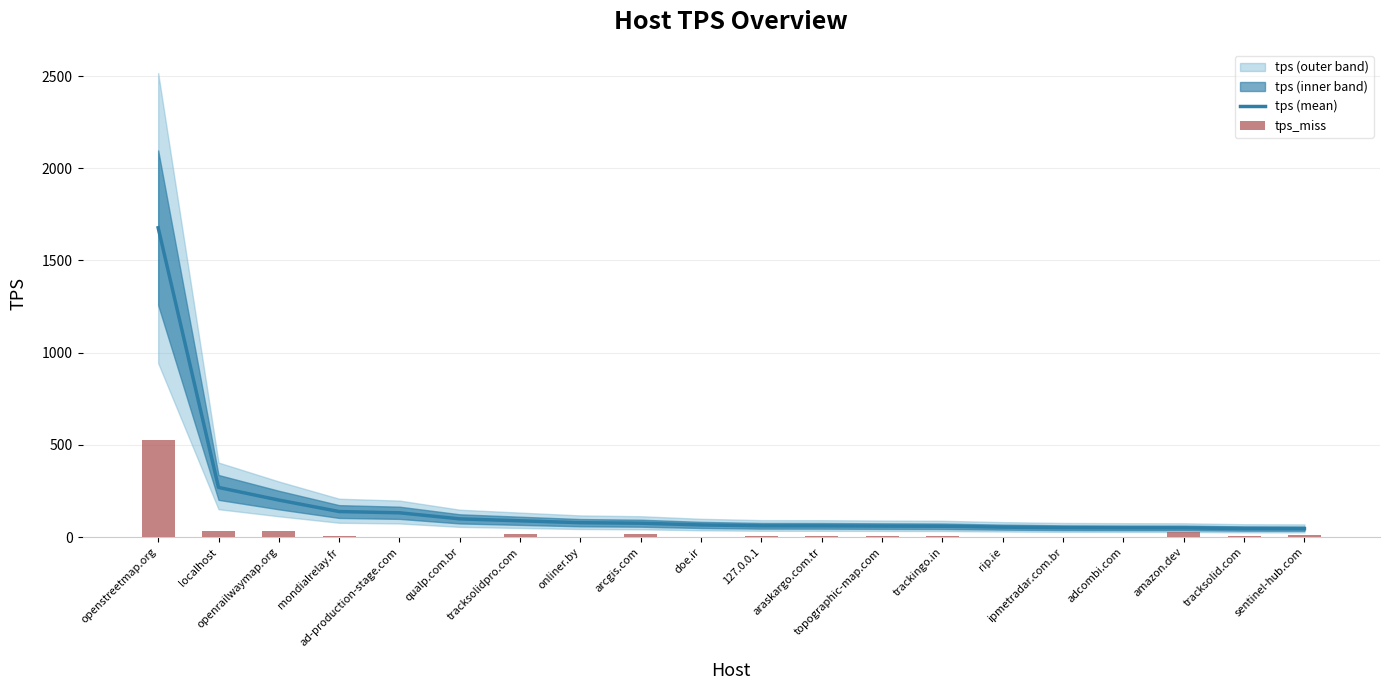

What is the label of the 2nd bar from the left?

localhost